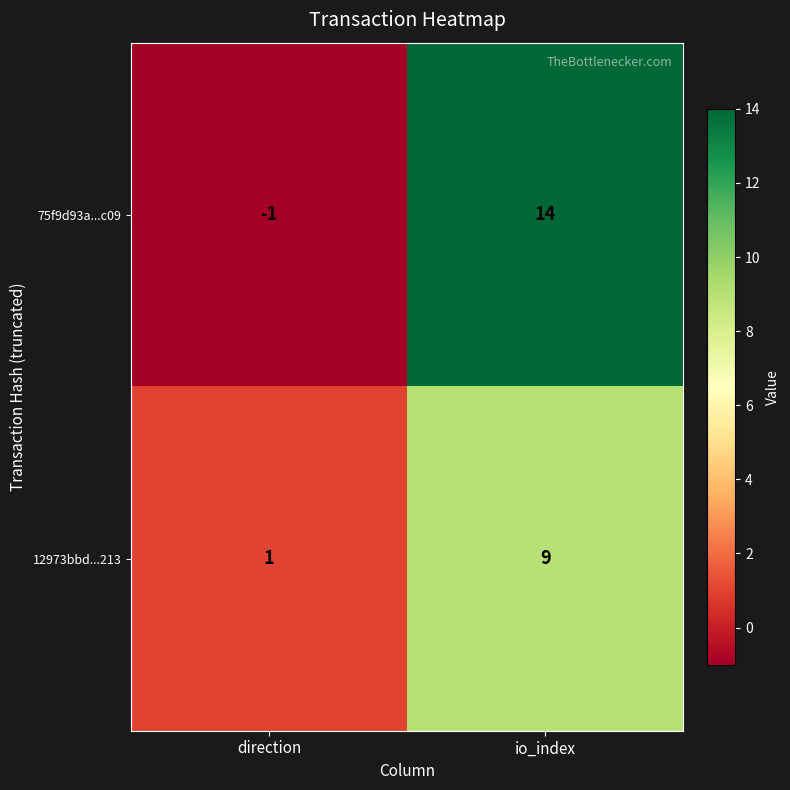

What is the difference between the maximum and minimum values in the 12973bbd...213 series?

8